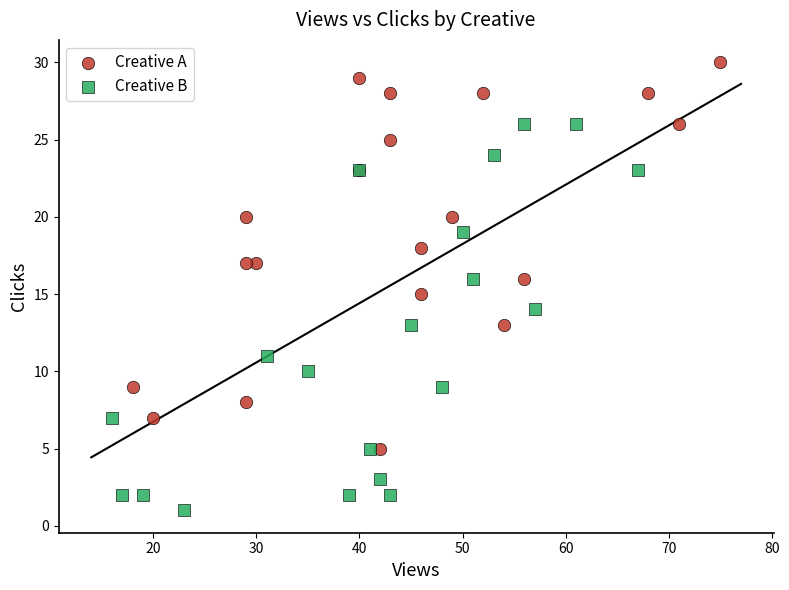

Which series contains the highest Y value?

Creative A